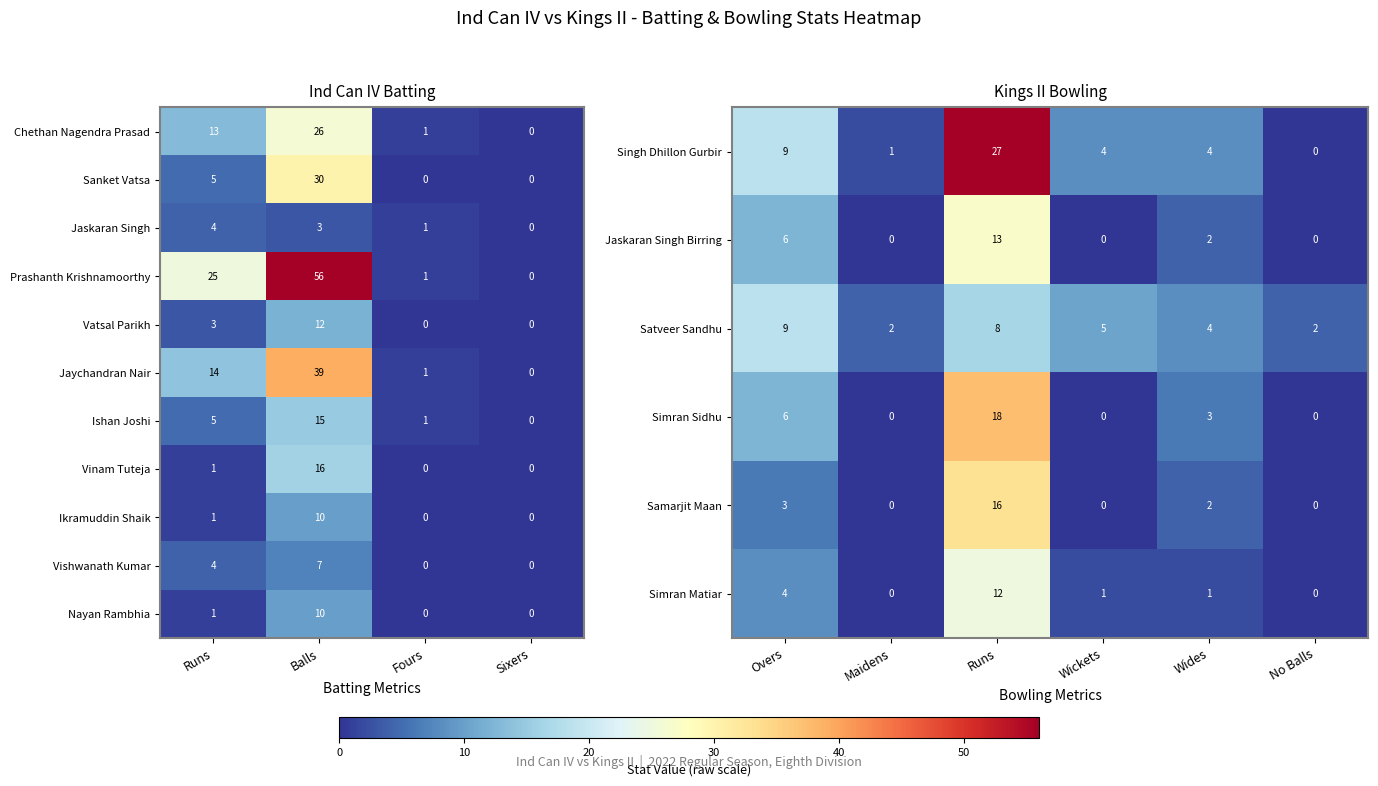

What is the difference between the maximum and minimum values in the Vishwanath Kumar series?

7